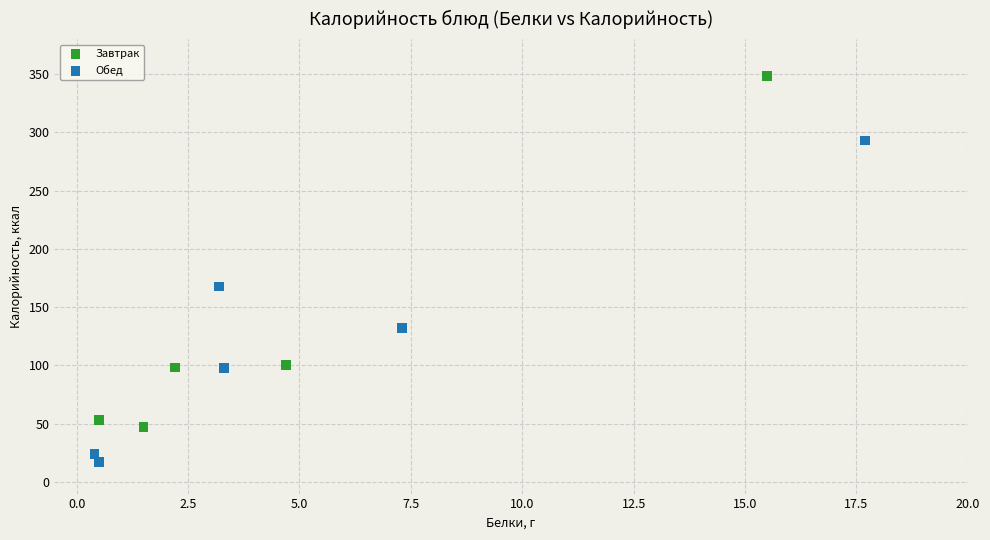

Which series has the widest spread of Y values?

Завтрак